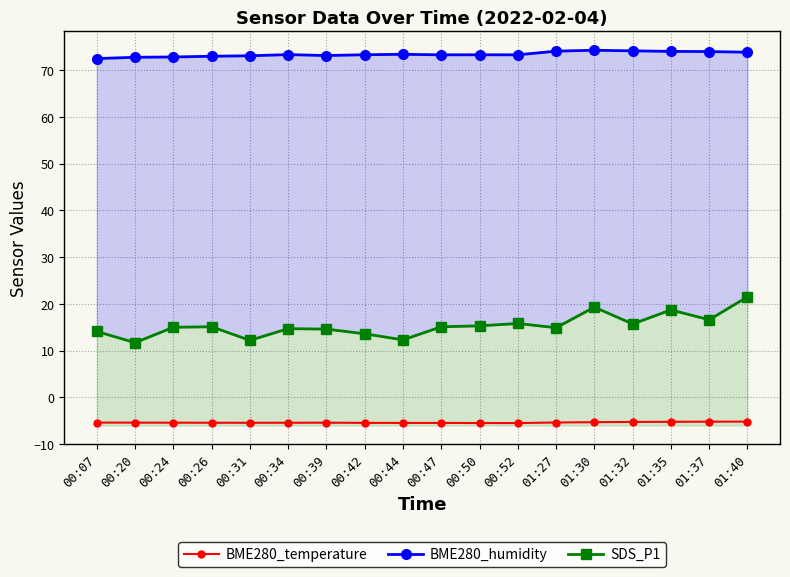

Reading left to right, transcribe all the data shown in this chart.

BME280_temperature: 00:07=-5.4	00:20=-5.4	00:24=-5.4	00:26=-5.4	00:31=-5.4	00:34=-5.4	00:39=-5.4	00:42=-5.5	00:44=-5.5	00:47=-5.5	00:50=-5.5	00:52=-5.5	01:27=-5.4	01:30=-5.3	01:32=-5.2	01:35=-5.2	01:37=-5.2	01:40=-5.2
BME280_humidity: 00:07=72.5	00:20=72.7	00:24=72.8	00:26=73.0	00:31=73.0	00:34=73.3	00:39=73.1	00:42=73.3	00:44=73.4	00:47=73.2	00:50=73.3	00:52=73.2	01:27=74.0	01:30=74.2	01:32=74.1	01:35=74.0	01:37=74.0	01:40=73.8
SDS_P1: 00:07=14.1	00:20=11.7	00:24=15.0	00:26=15.1	00:31=12.2	00:34=14.7	00:39=14.6	00:42=13.6	00:44=12.3	00:47=15.1	00:50=15.3	00:52=15.8	01:27=14.9	01:30=19.3	01:32=15.7	01:35=18.7	01:37=16.6	01:40=21.5